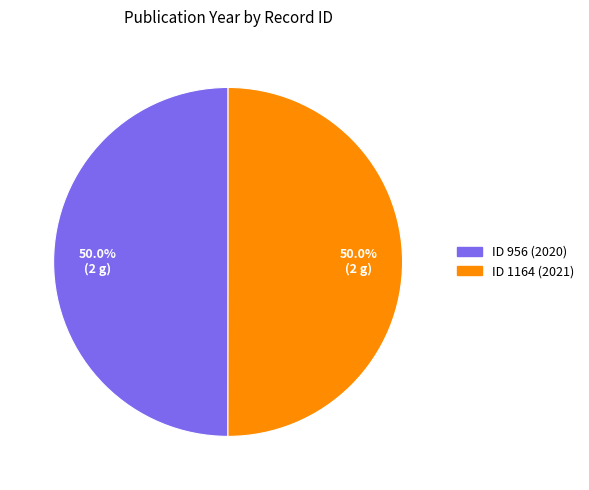

To the nearest percent, what is the average slice percentage?

50%